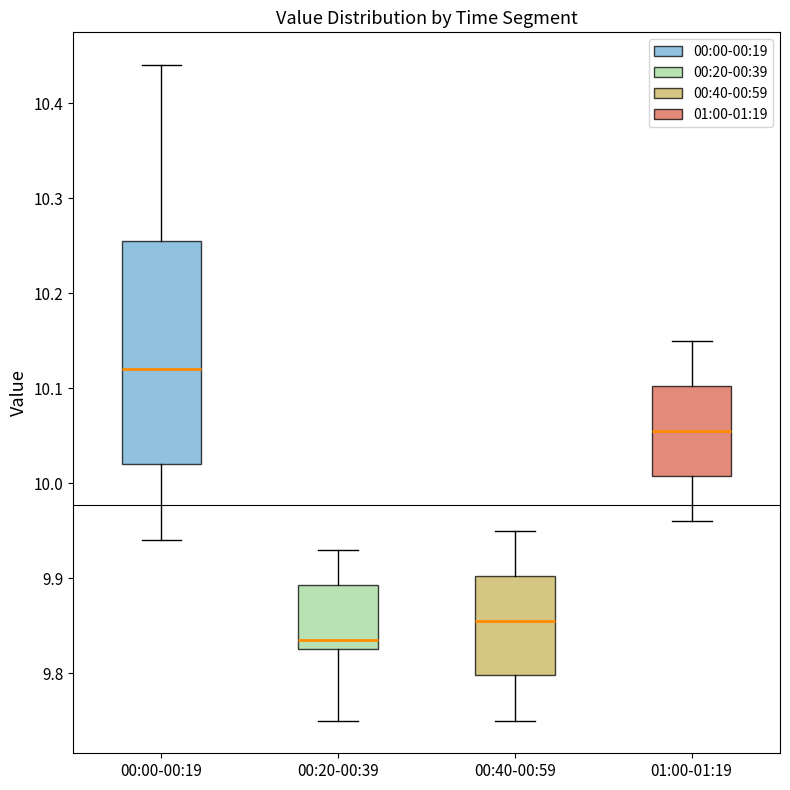

Reading left to right, transcribe this box plot: for each box, give where its median line is, the range the box spans, and where its two whiskers end, as read against the y-axis. The values are not printed on the chart, so give them approximately, as read against the axis.

00:00-00:19: median 10.12, box 10.02 to 10.26, whiskers 9.94 to 10.44
00:20-00:39: median 9.84, box 9.83 to 9.89, whiskers 9.75 to 9.93
00:40-00:59: median 9.86, box 9.80 to 9.90, whiskers 9.75 to 9.95
01:00-01:19: median 10.06, box 10.01 to 10.10, whiskers 9.96 to 10.15